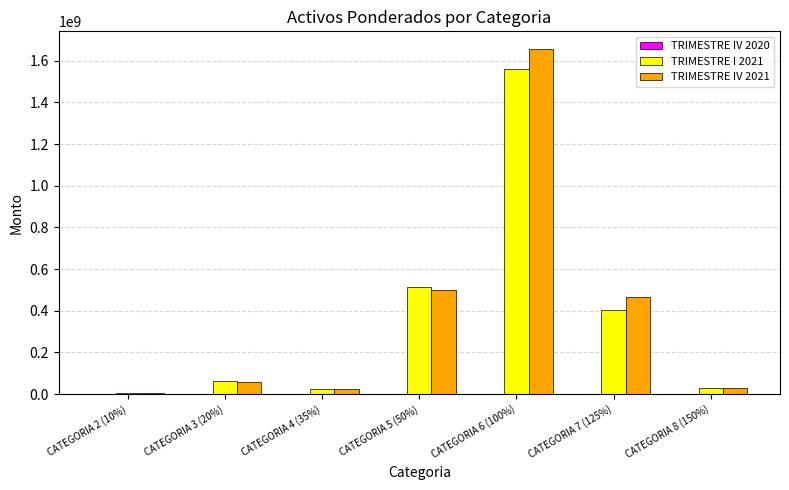

At which category is the sum across all series the highest?

CATEGORIA 6 (100%)